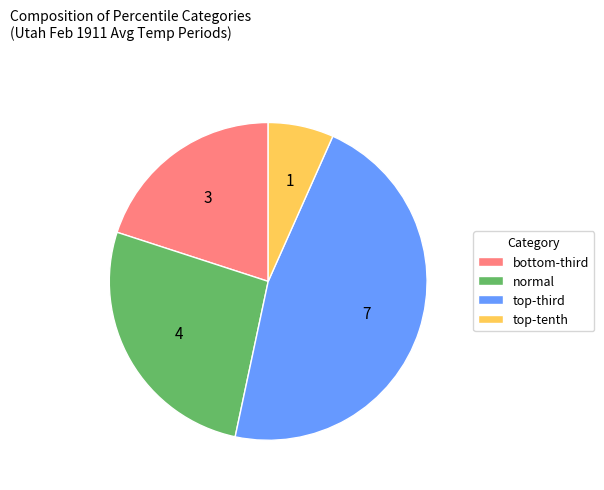

True or false: normal accounts for 18% of the total.

False